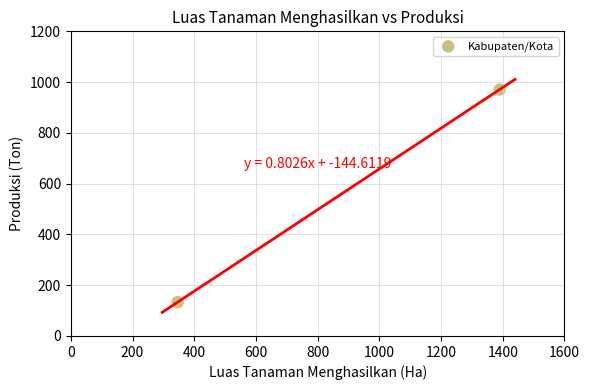

What is the range of Y values (max minus min)?

837.5